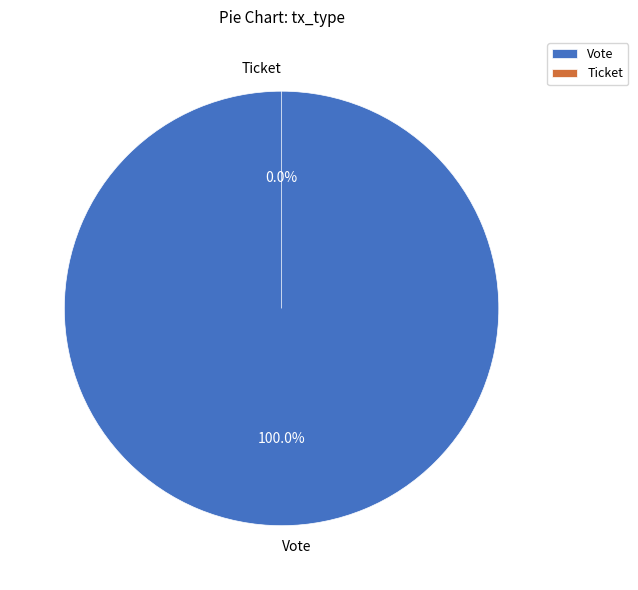

To the nearest percent, what is the average slice percentage?

50%